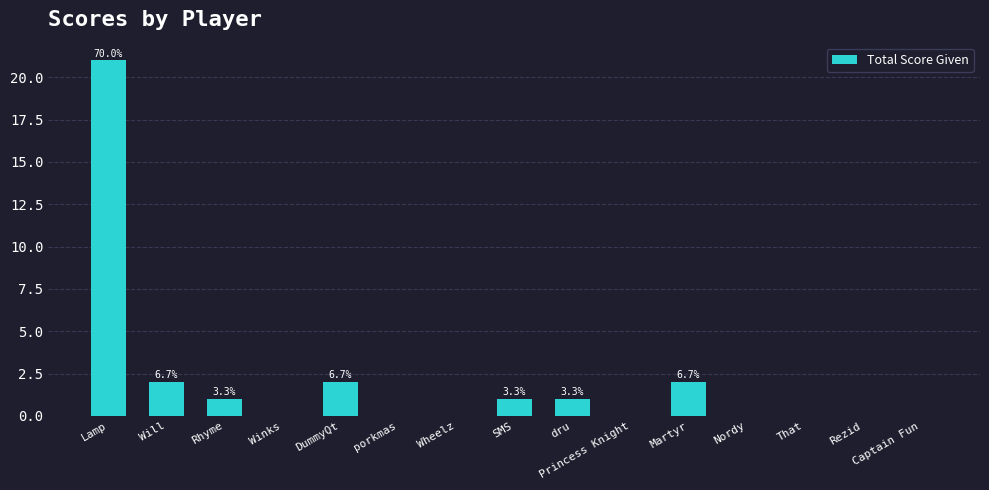

What is the change in value from Lamp to SMS?

-20